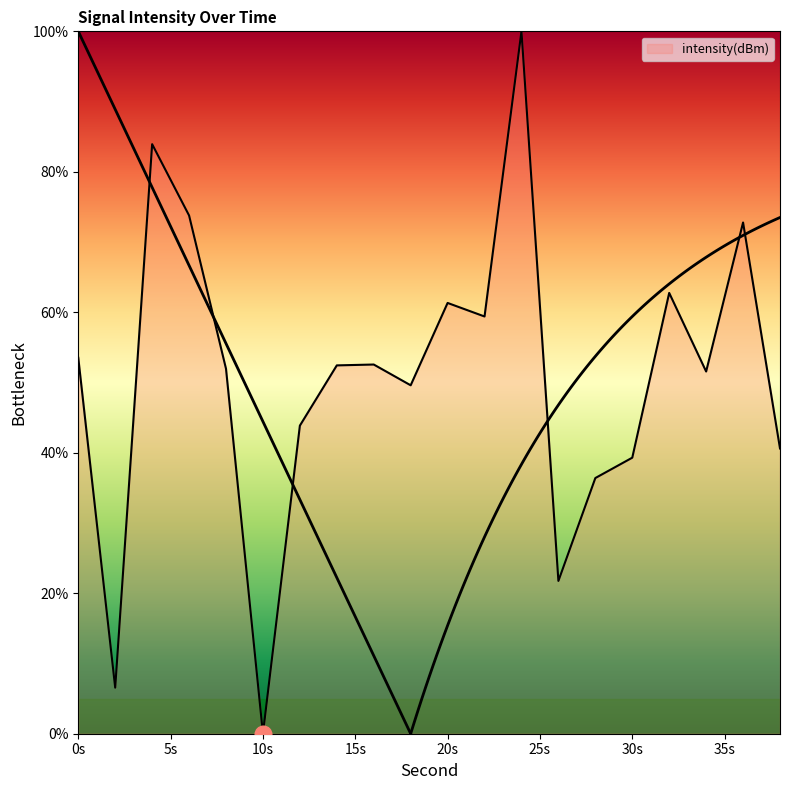

Reading left to right, transcribe all the data shown in this chart.

53.5	6.6	83.9	73.8	52.0	0.0	43.9	52.4	52.6	49.6	61.3	59.4	100.0	21.8	36.4	39.3	62.8	51.6	72.8	40.6